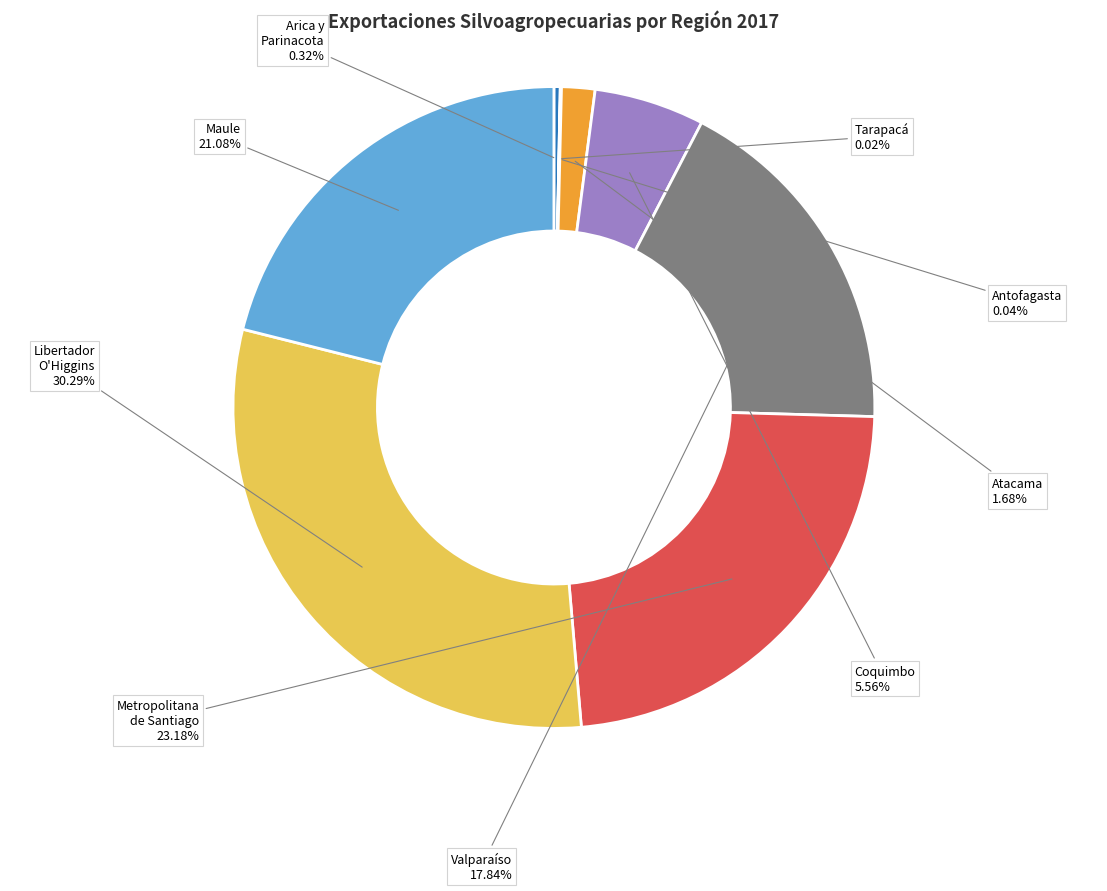

Is there a majority slice in this chart?

No